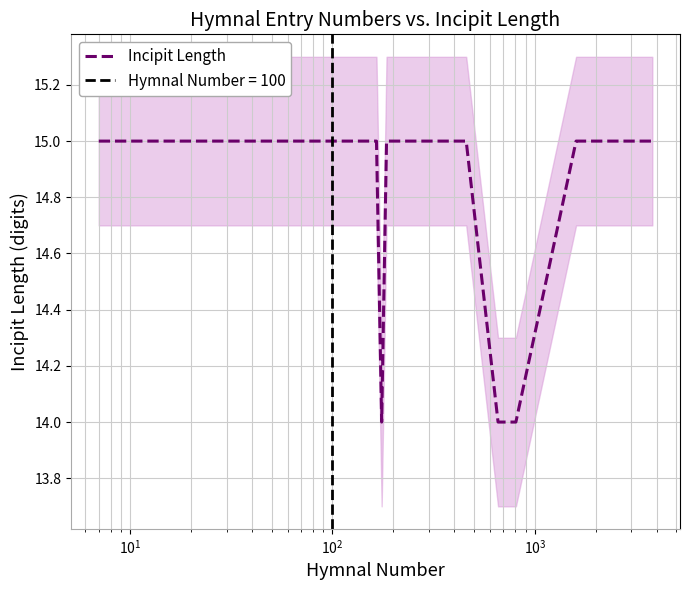

Reading left to right, extract all data points from this chart.

15	15	15	15	15	15	15	15	15	14	15	15	15	15	15	15	14	14	15	15